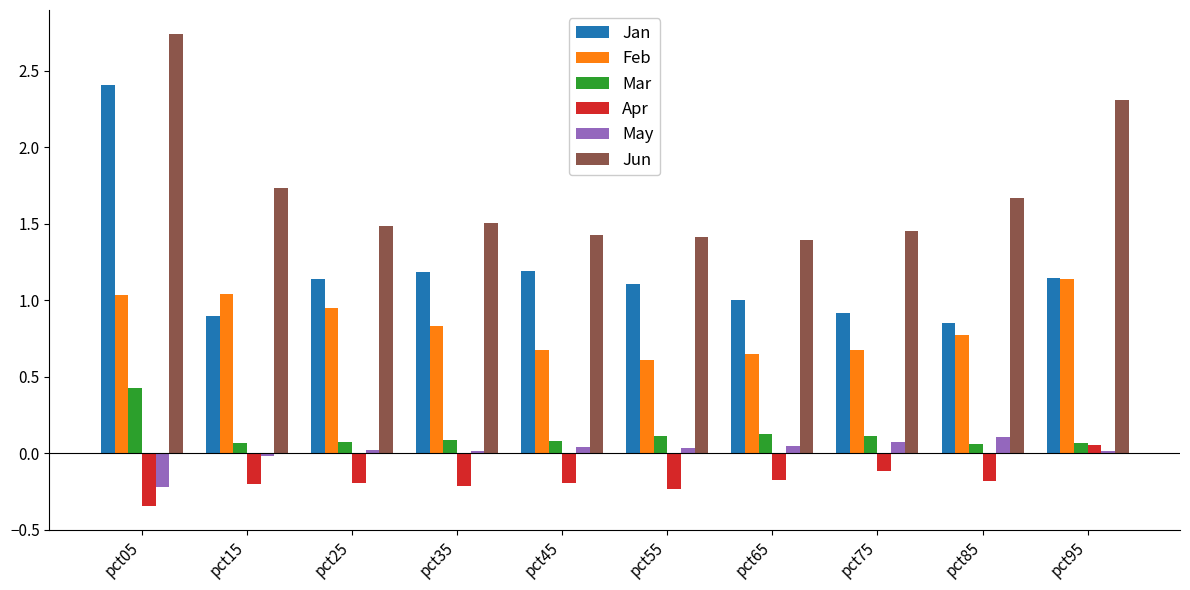

Rank the series by their maximum value, from lowest to highest.

Apr, May, Mar, Feb, Jan, Jun